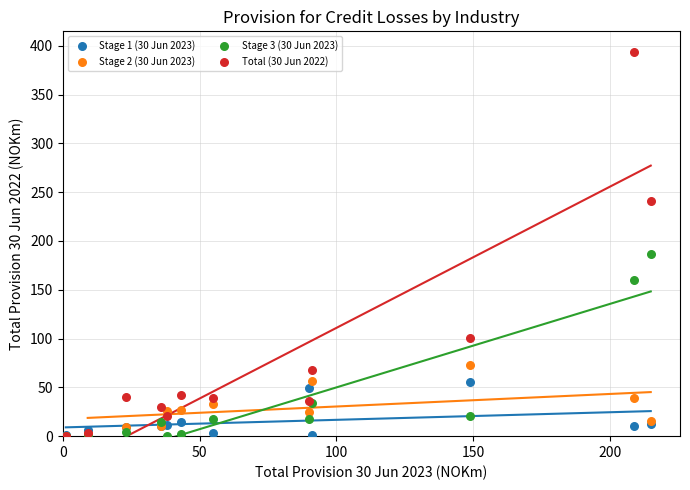

Which series reaches the maximum Y coordinate?

Total (30 Jun 2022)